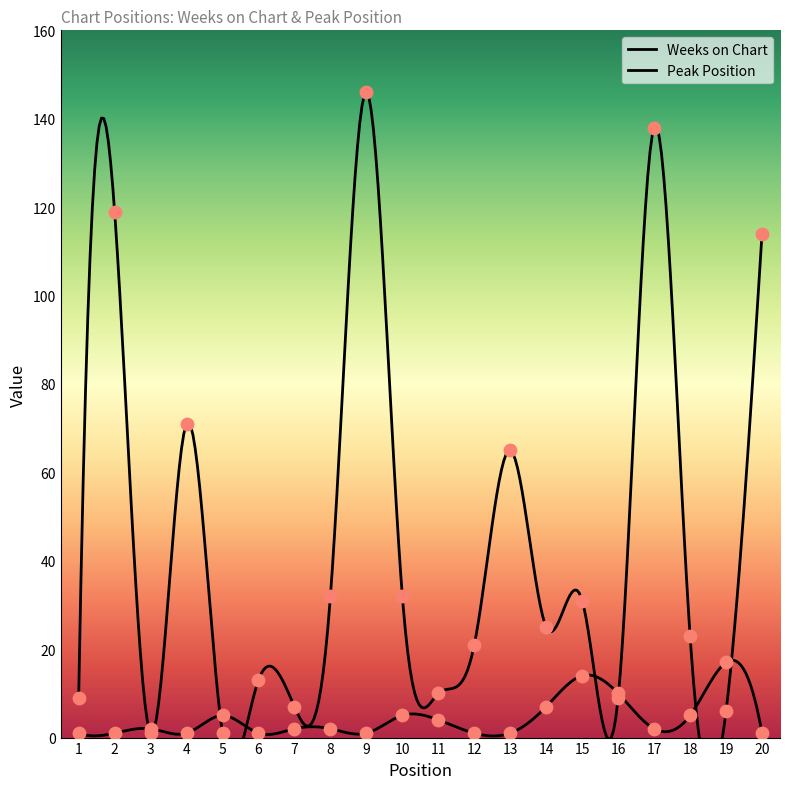

What is the total value across all series at 15?

45